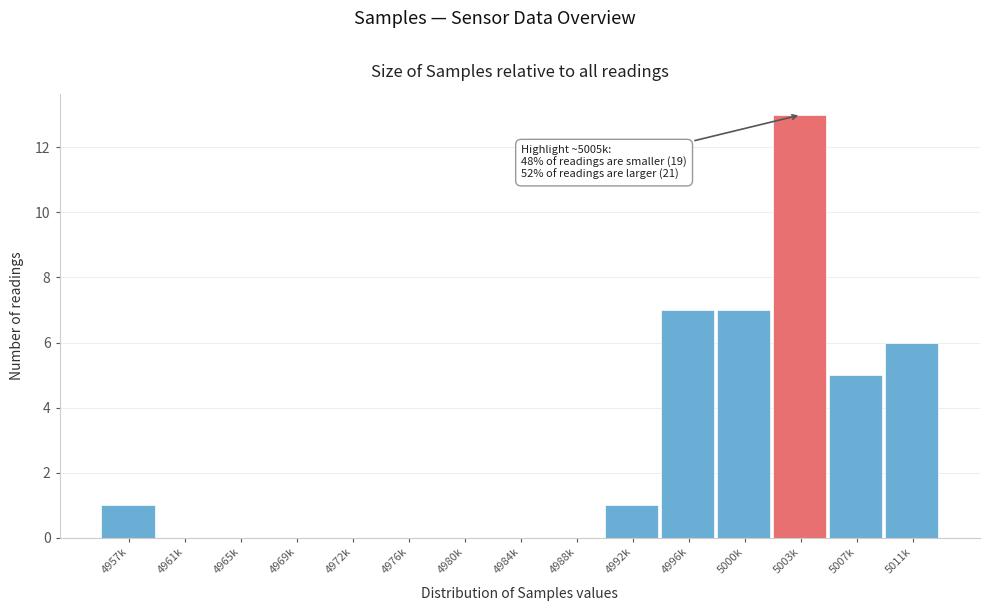

Reading left to right, transcribe all the data shown in this chart.

4957k=1	4961k=0	4965k=0	4969k=0	4972k=0	4976k=0	4980k=0	4984k=0	4988k=0	4992k=1	4996k=7	5000k=7	5003k=13	5007k=5	5011k=6